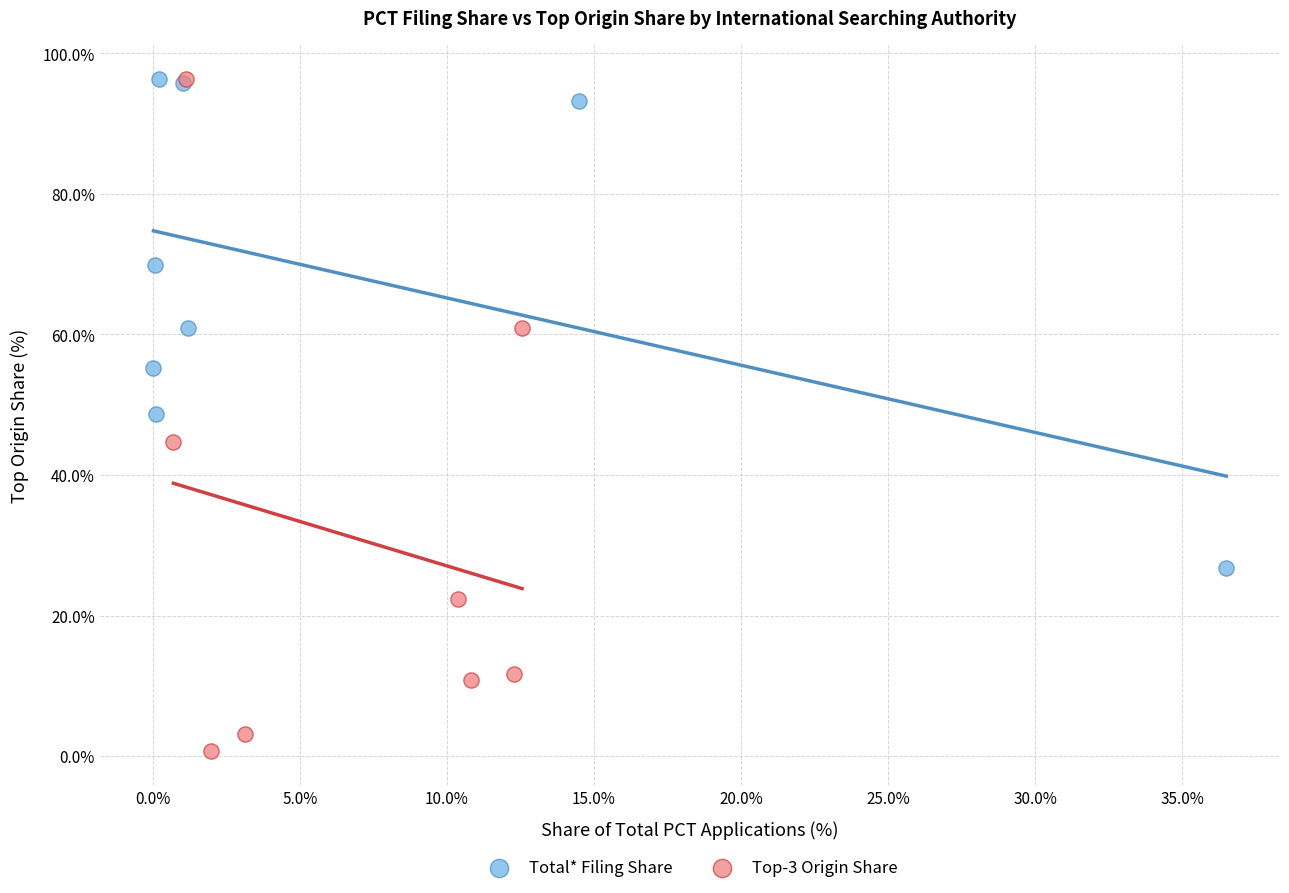

What are all the series names shown in the legend?

Total* Filing Share, Top-3 Origin Share